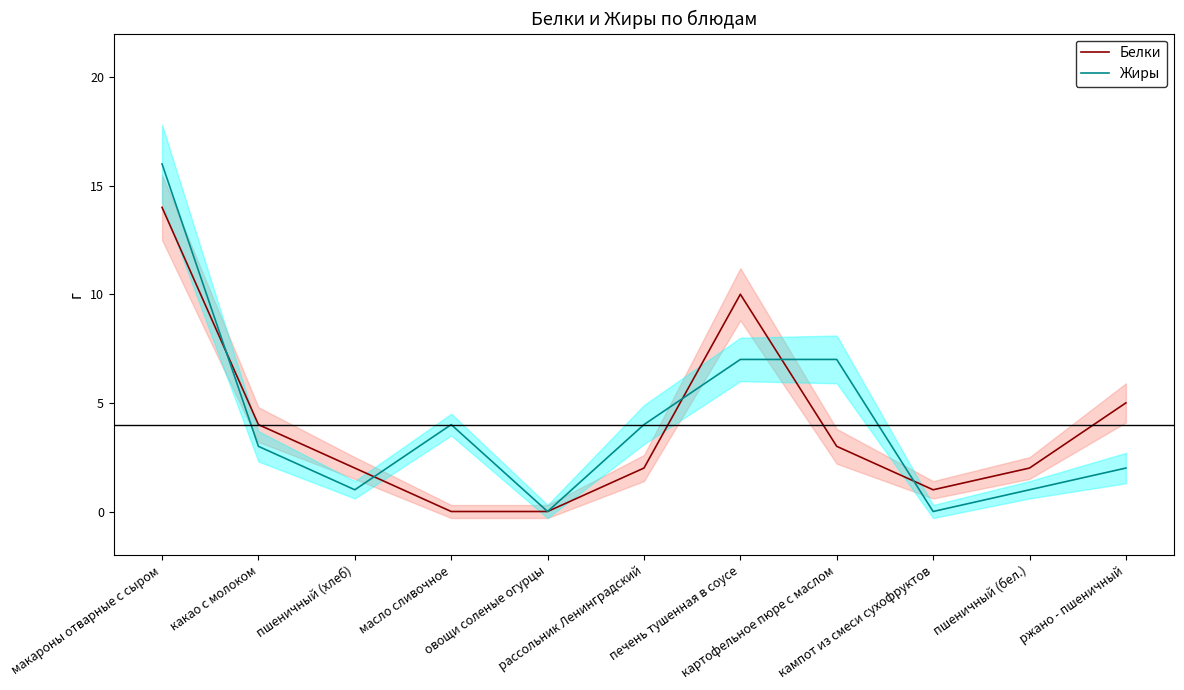

How many data points in Жиры are less than 3?

5